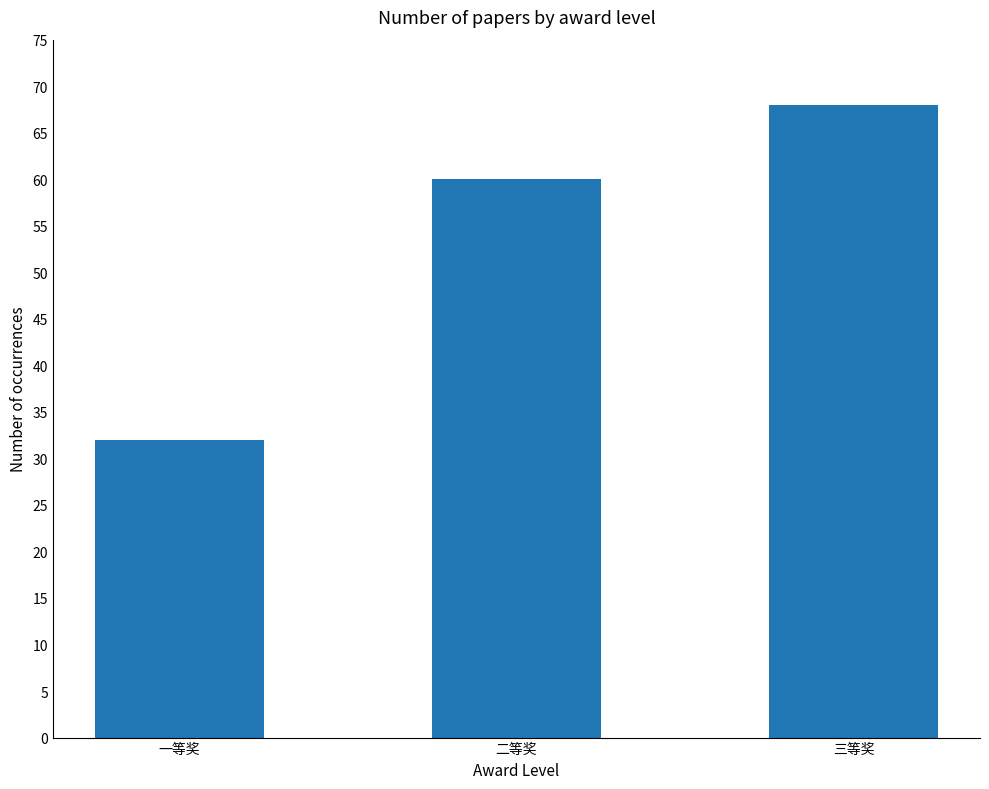

What position from the left is 三等奖?

3